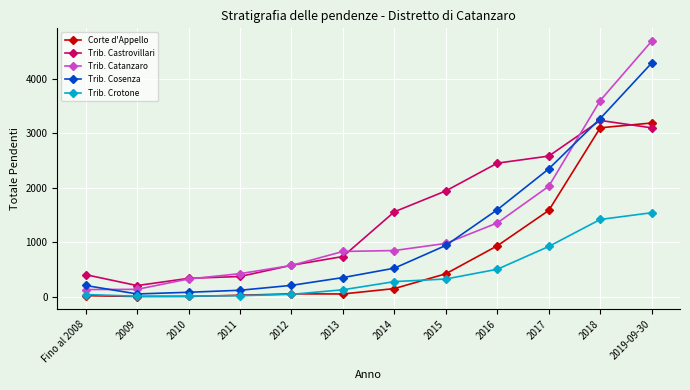

What is the difference between the maximum and minimum values in the Corte d'Appello series?

3189